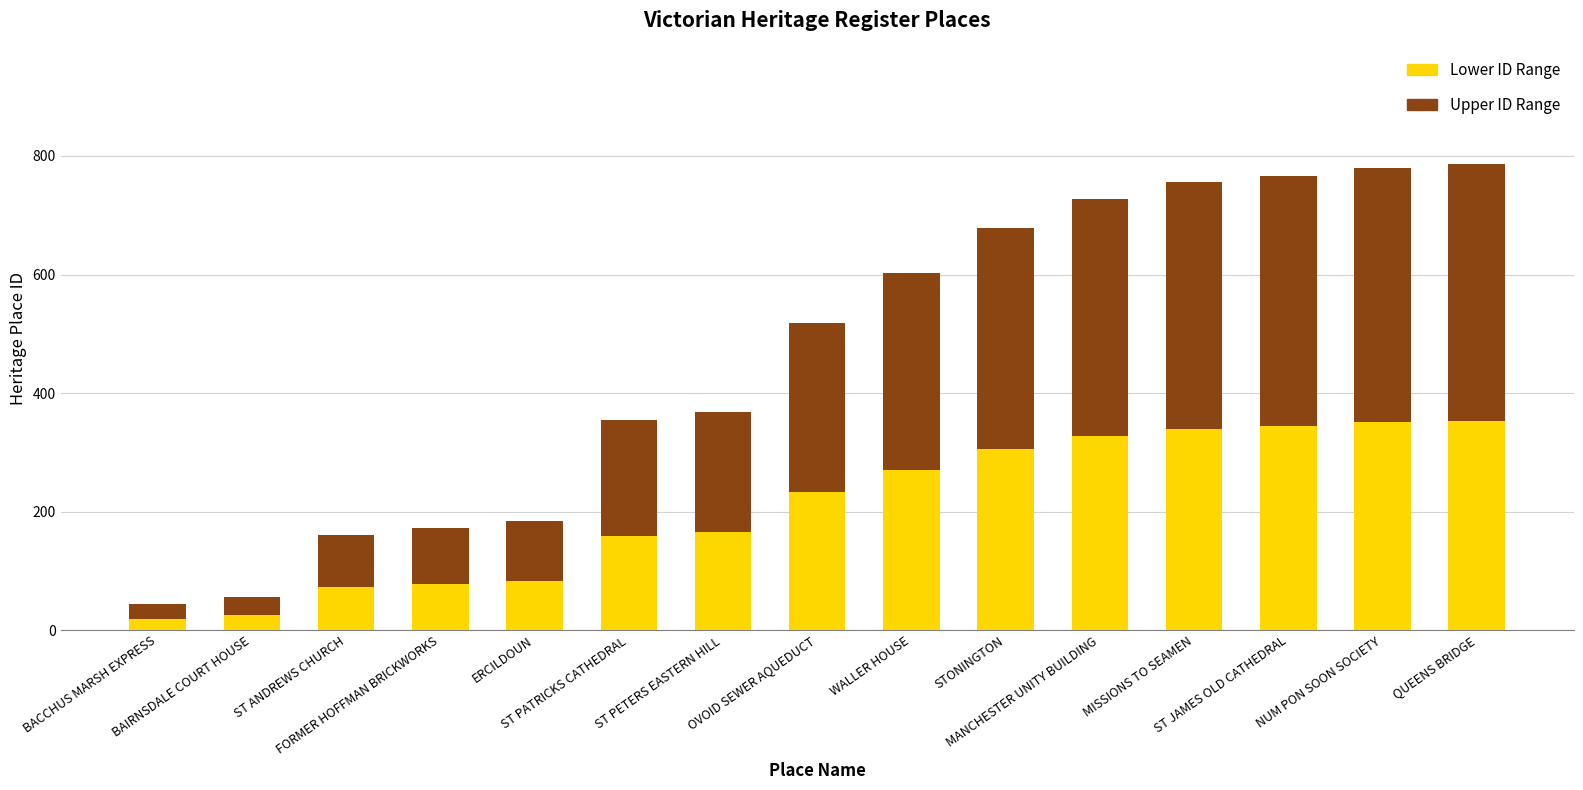

What is the maximum value for Lower ID Range?

353